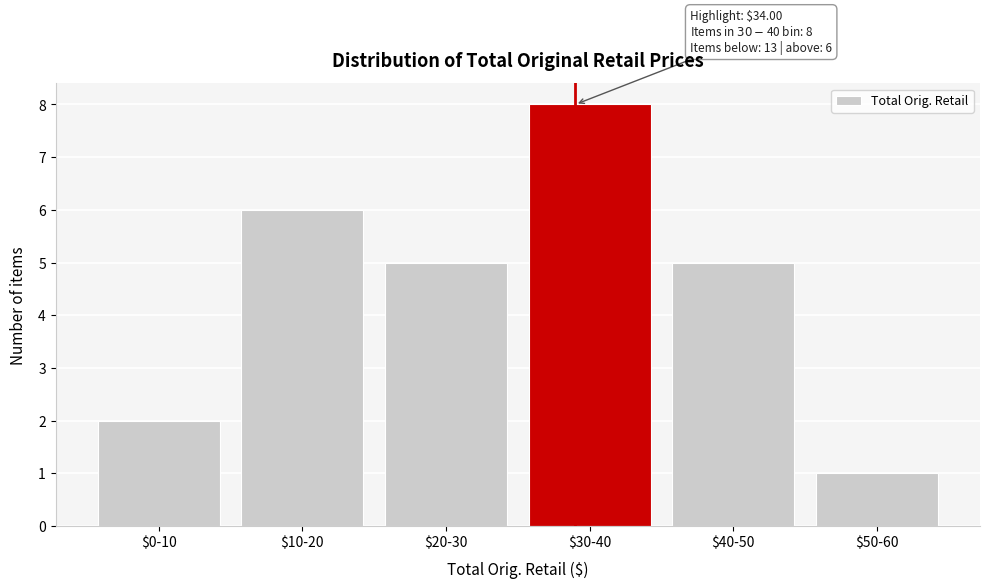

Reading left to right, what are all the values shown in this chart?

2	6	5	8	5	1